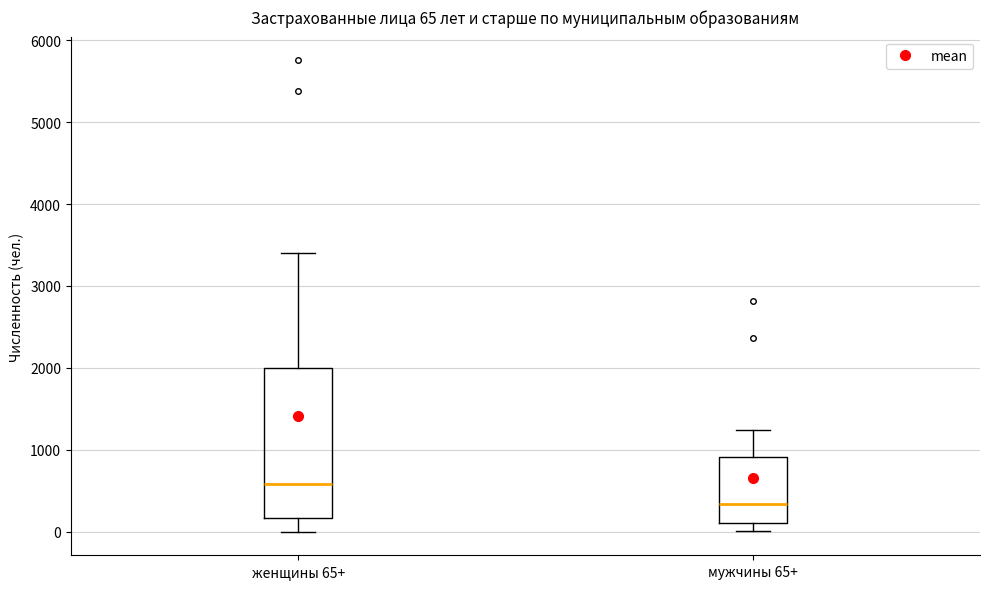

Which box's median line is the highest?

женщины 65+